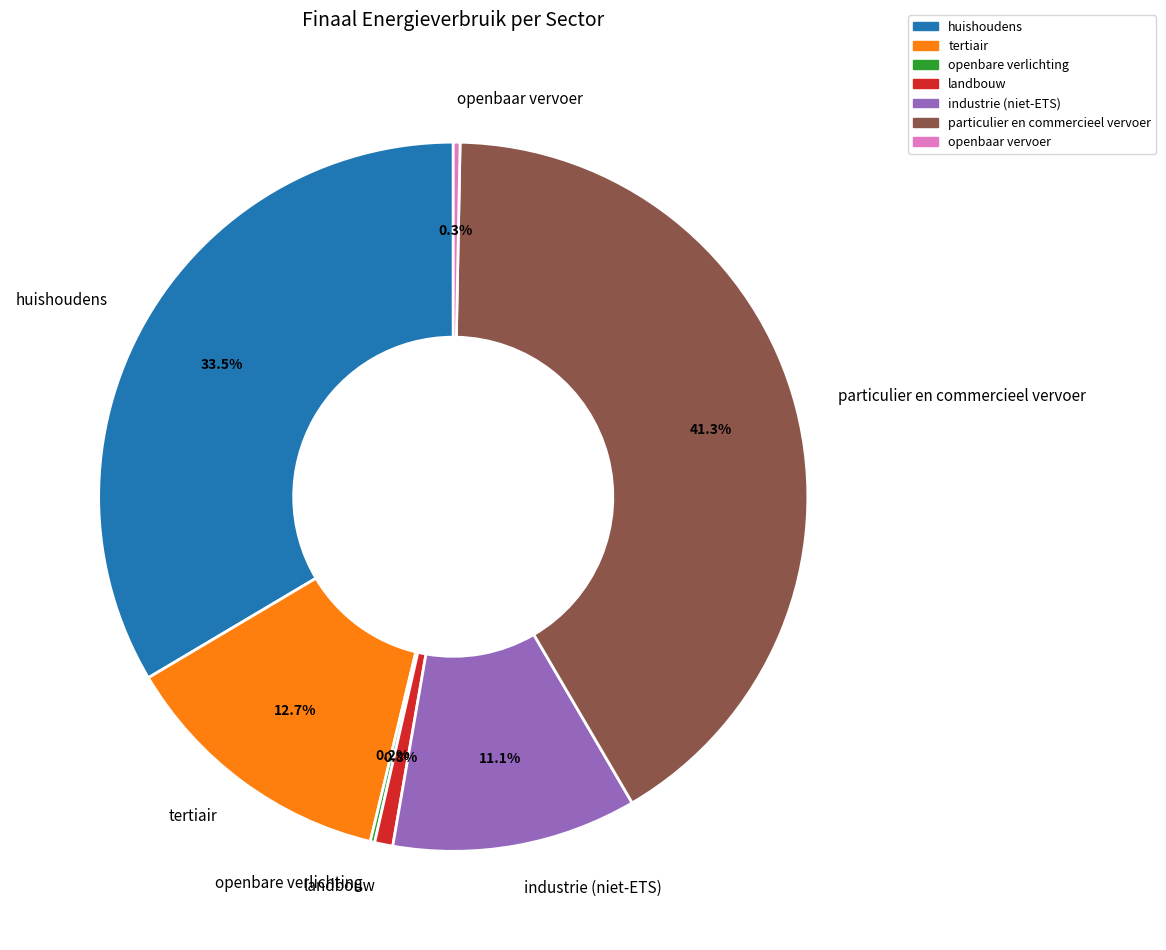

Which category has the biggest portion of the pie?

particulier en commercieel vervoer